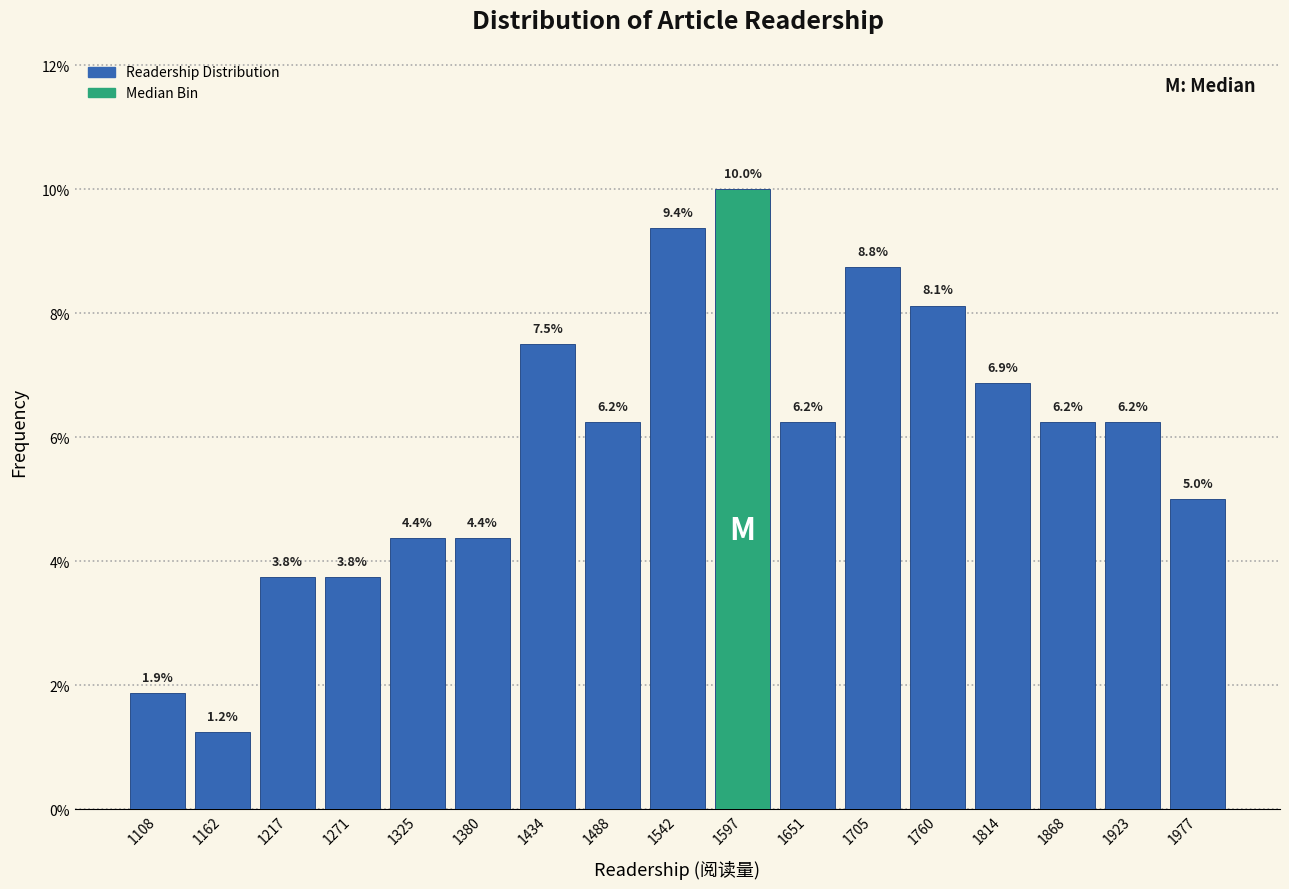

How tall is the bar that spans 1900 to 1950 on the x-axis? The bar edges are not printed on the chart, so give them approximately, as read against the axis.

6.2